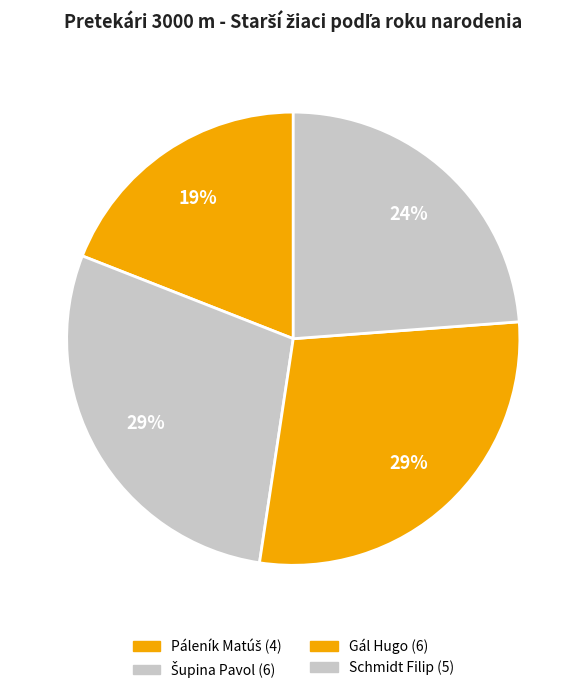

How many slices are in this pie chart?

4